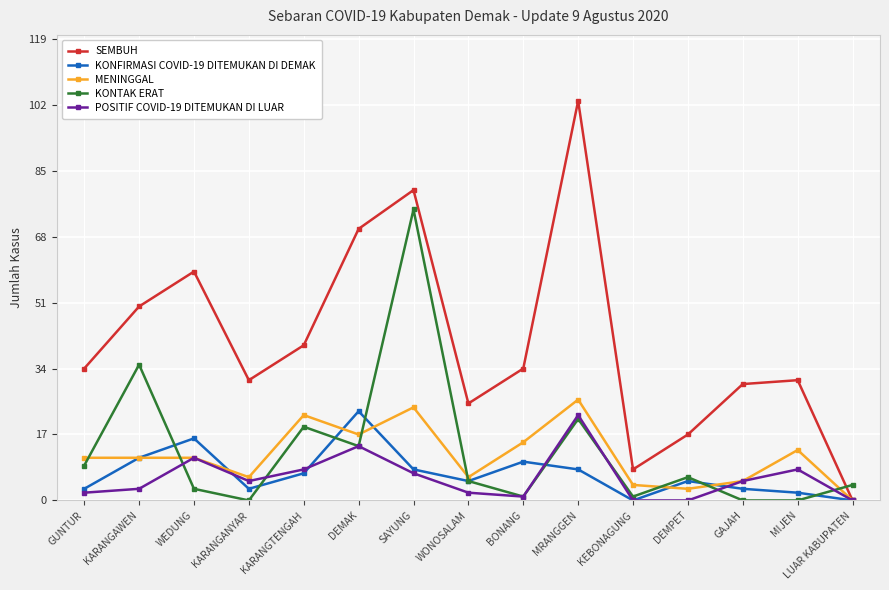

Rank the series at GUNTUR from lowest to highest value.

POSITIF COVID-19 DITEMUKAN DI LUAR, KONFIRMASI COVID-19 DITEMUKAN DI DEMAK, KONTAK ERAT, MENINGGAL, SEMBUH